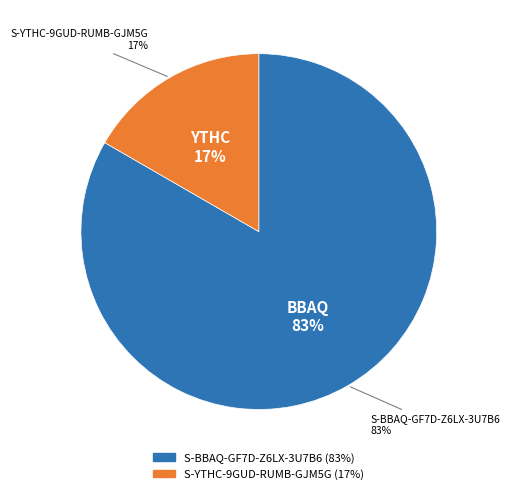

How many segments does this pie chart have?

2